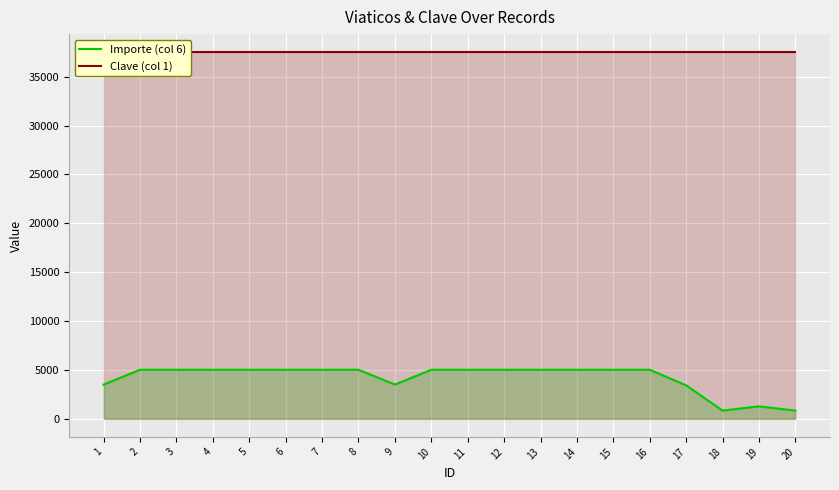

What is the total value across all series at 20?

38319